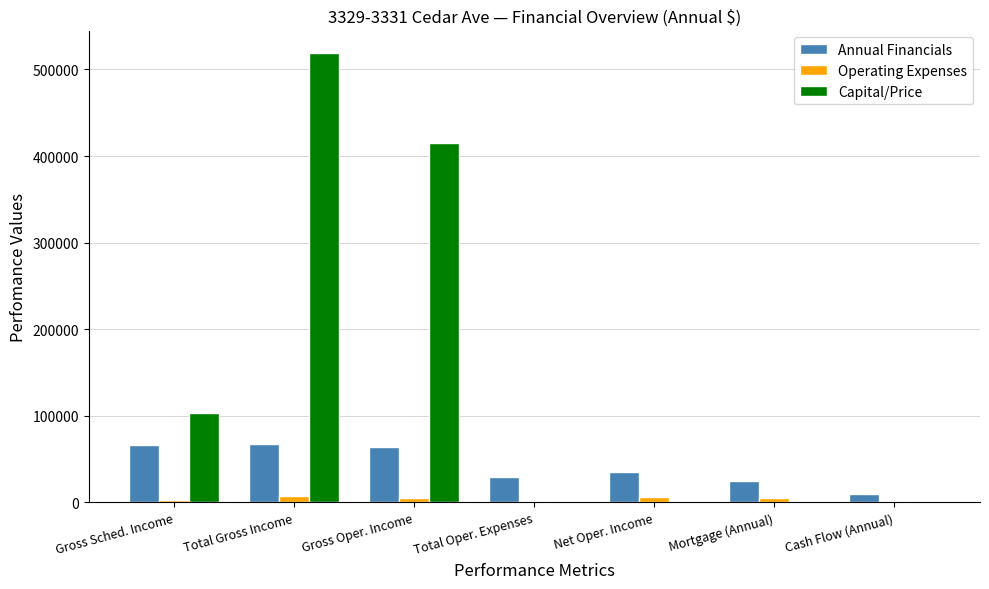

Which series changed the most between Gross Oper. Income and Cash Flow (Annual)?

Capital/Price